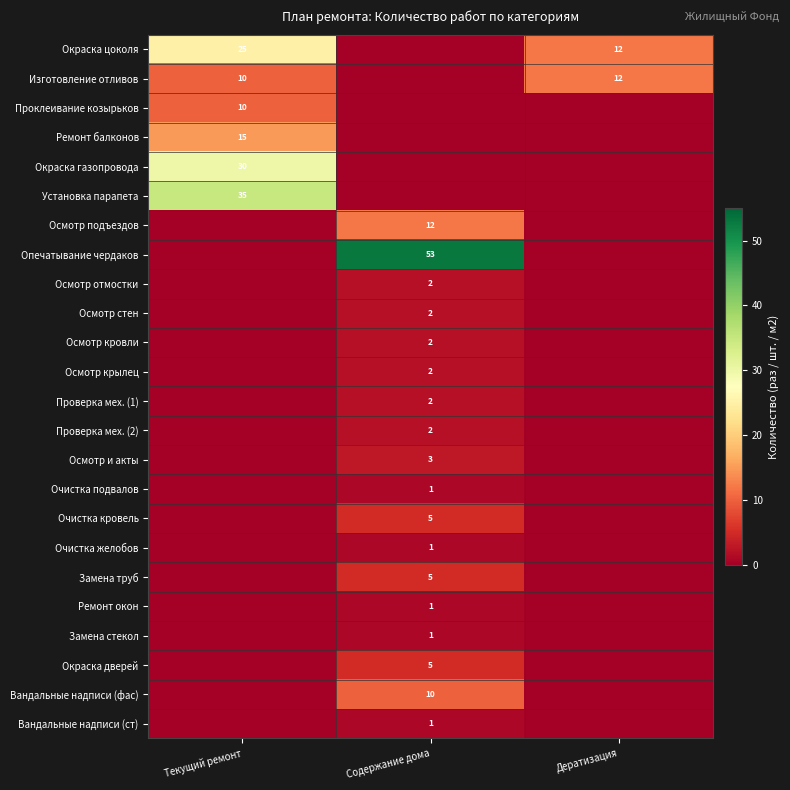

Which series has the largest range (max minus min)?

Опечатывание чердаков